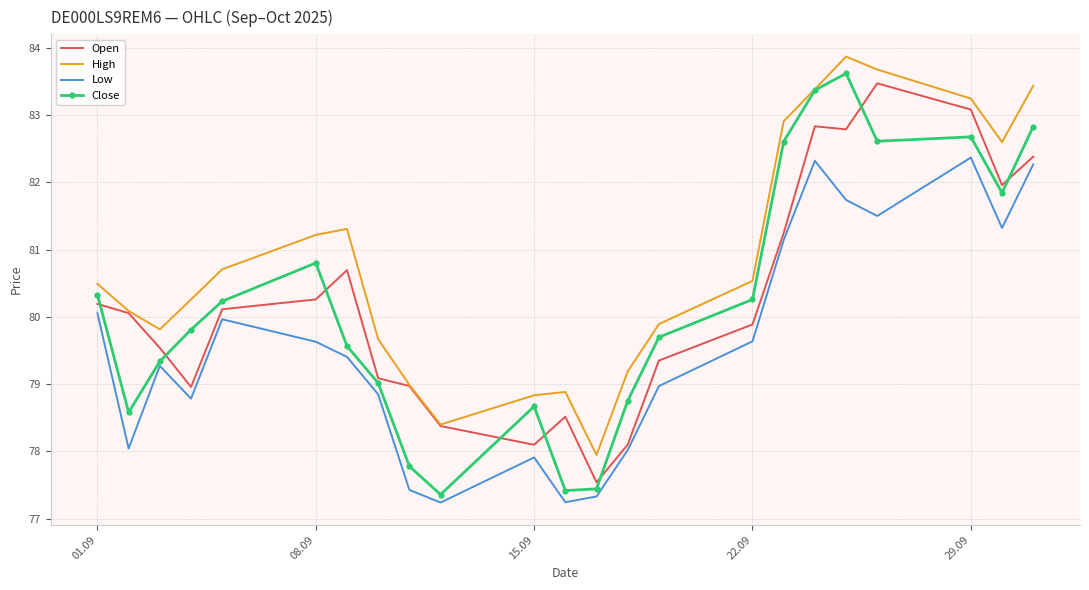

Which series has the largest total across all categories?

High